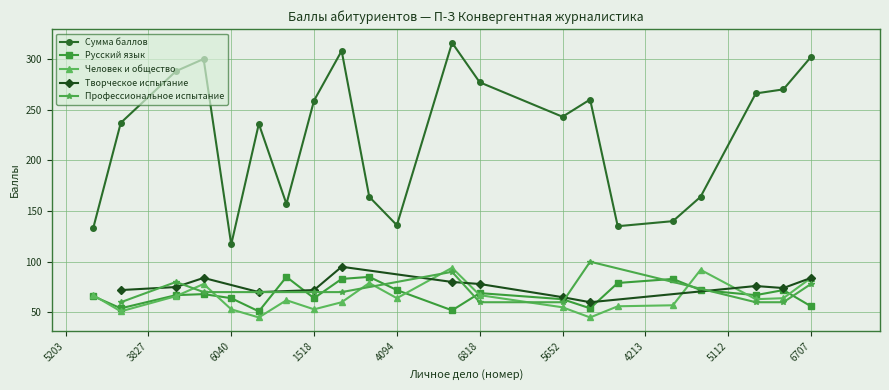

Reading left to right, what are all the values shown in this chart?

Сумма баллов: 5203=0	3192=133	1377=237	3827=0	5362=288	1875=300	6040=117	4395=236	2813=157	1518=259	1579=308	2491=164	4094=136	4005=0	6455=316	6818=277	4228=0	4238=0	5652=243	4142=260	4190=135	4213=0	2958=140	3461=164	5112=0	7000=266	6272=270	6707=302	3920=0	5183=0
Русский язык: 5203=0	3192=66	1377=54	3827=0	5362=67	1875=68	6040=64	4395=51	2813=85	1518=64	1579=83	2491=85	4094=72	4005=0	6455=52	6818=69	4228=0	4238=0	5652=63	4142=54	4190=79	4213=0	2958=83	3461=72	5112=0	7000=67	6272=72	6707=56	3920=0	5183=0
Человек и общество: 5203=0	3192=67	1377=51	3827=0	5362=66	1875=78	6040=53	4395=45	2813=62	1518=53	1579=60	2491=79	4094=64	4005=0	6455=94	6818=67	4228=0	4238=0	5652=55	4142=45	4190=56	4213=0	2958=57	3461=92	5112=0	7000=63	6272=64	6707=84	3920=0	5183=0
Творческое испытание: 5203=0	3192=0	1377=72	3827=0	5362=75	1875=84	6040=0	4395=70	2813=0	1518=72	1579=95	2491=0	4094=0	4005=0	6455=80	6818=78	4228=0	4238=0	5652=65	4142=60	4190=0	4213=0	2958=0	3461=0	5112=0	7000=76	6272=74	6707=84	3920=0	5183=0
Профессиональное испытание: 5203=0	3192=0	1377=60	3827=0	5362=80	1875=70	6040=0	4395=70	2813=0	1518=70	1579=70	2491=0	4094=0	4005=0	6455=90	6818=60	4228=0	4238=0	5652=60	4142=100	4190=0	4213=0	2958=0	3461=0	5112=0	7000=60	6272=60	6707=78	3920=0	5183=0